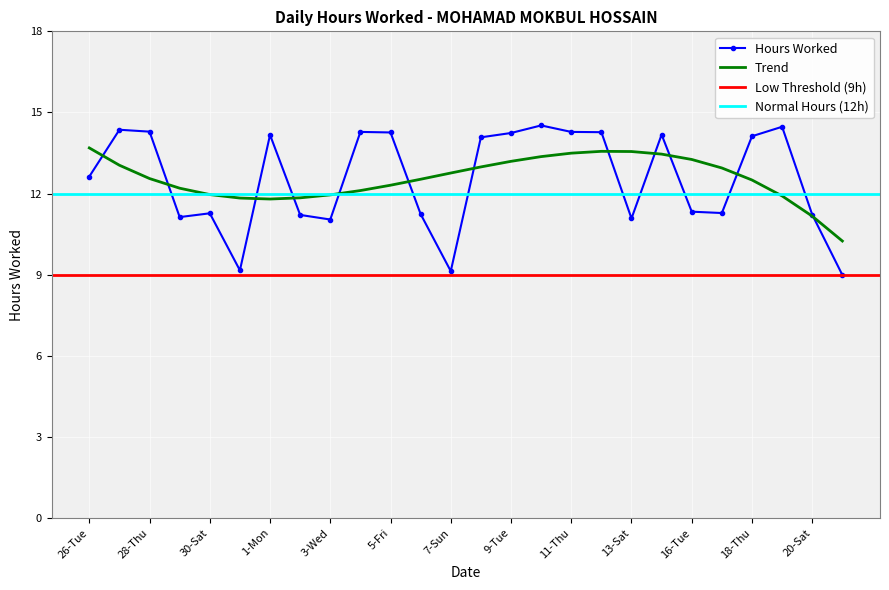

The chart shows a value of 11.2 at 2-Tue. True or false?

True